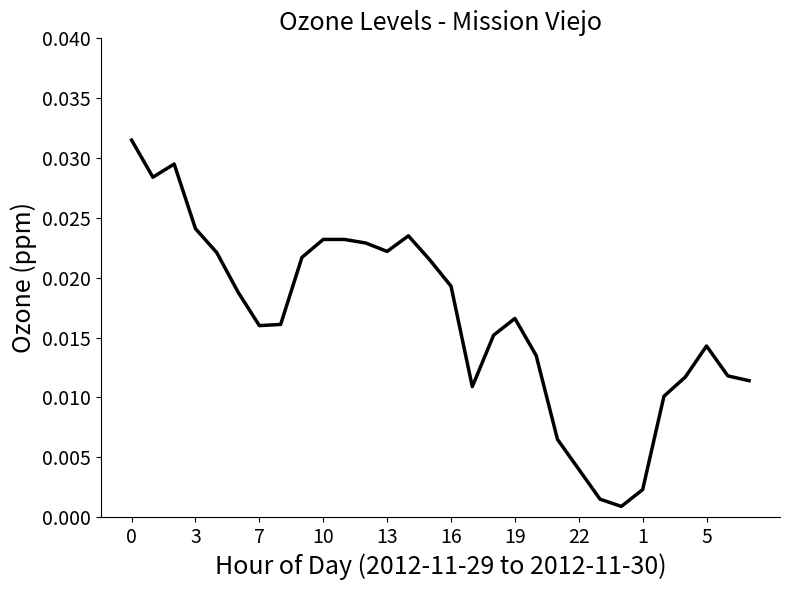

How many lines are shown in the chart?

1